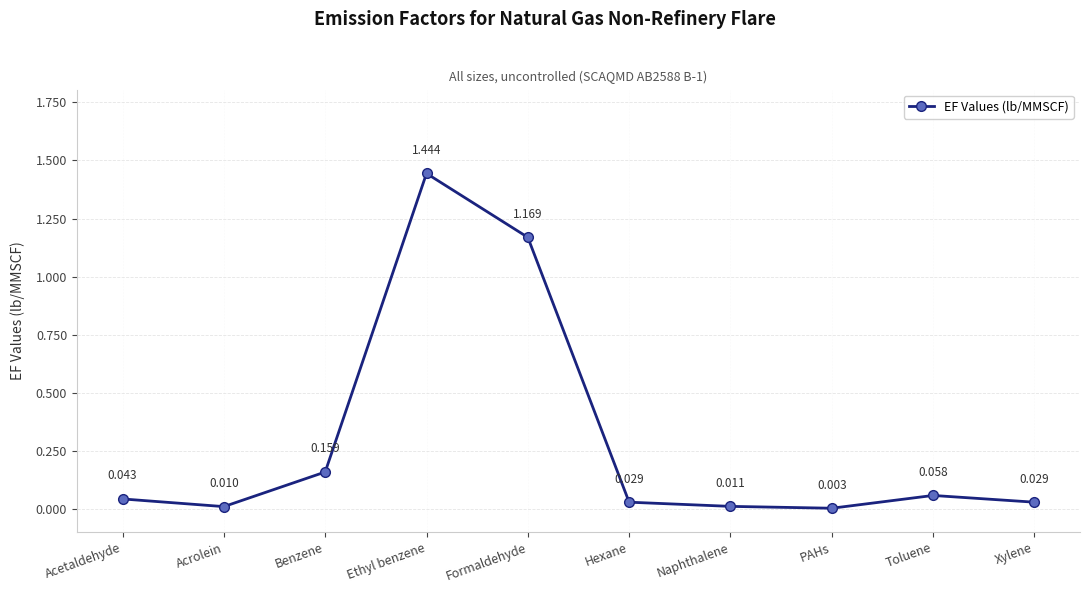

Where is the first local maximum?

Ethyl benzene